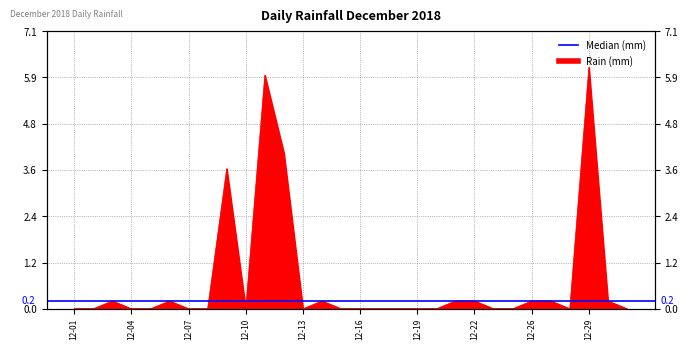

What is the average value?

0.7